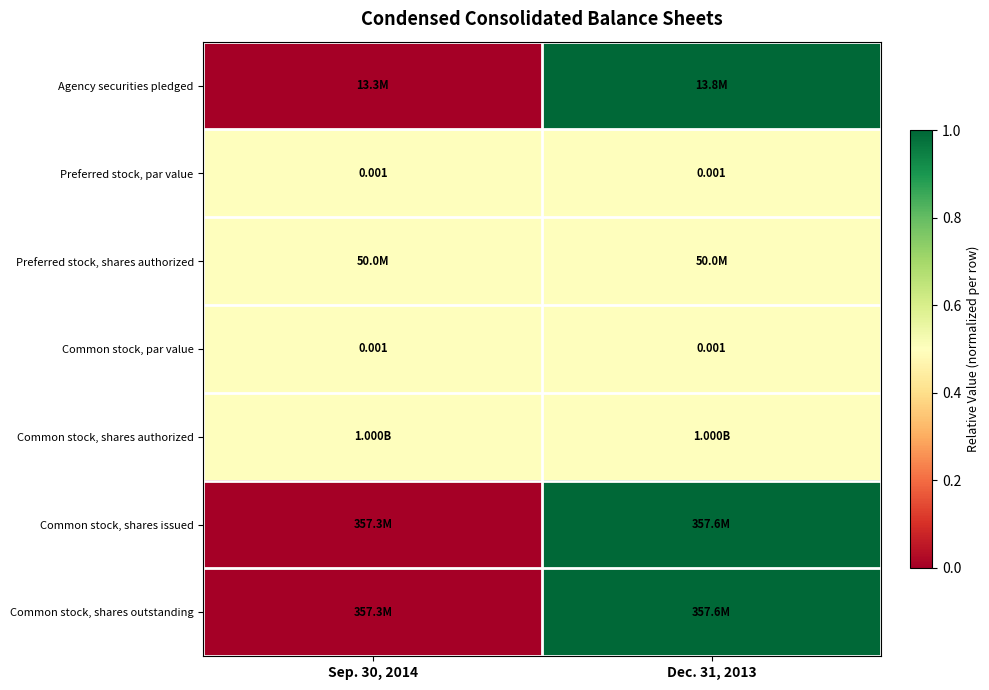

True or false: Agency securities pledged has a value of 0.0 at Sep. 30, 2014.

True